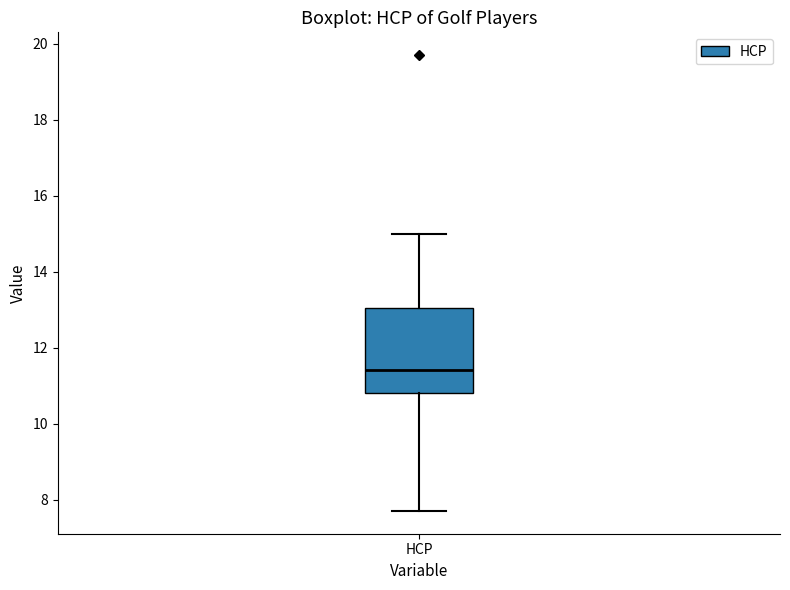

Where does the upper whisker of the box for HCP end on the y-axis? The values are not printed on the chart, so give them approximately, as read against the axis.

15.0